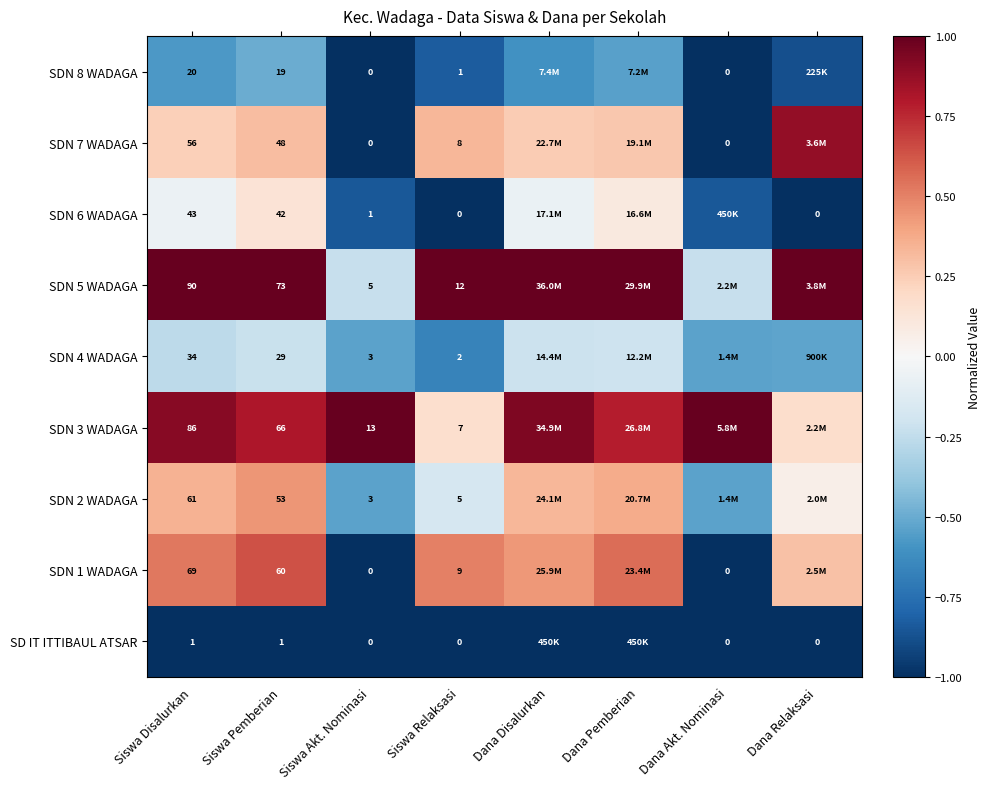

What is the difference between the highest and lowest values at Dana Pemberian?

2.0